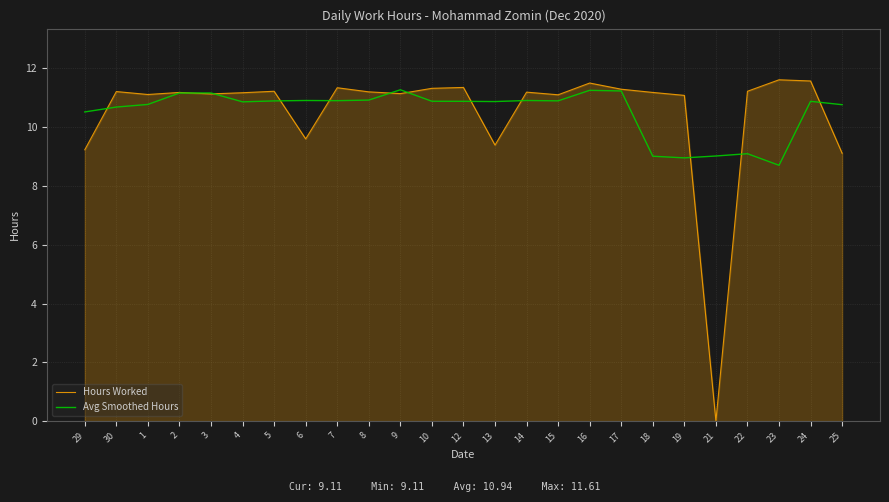

What is the lowest value of the Avg Smoothed Hours series?

8.7